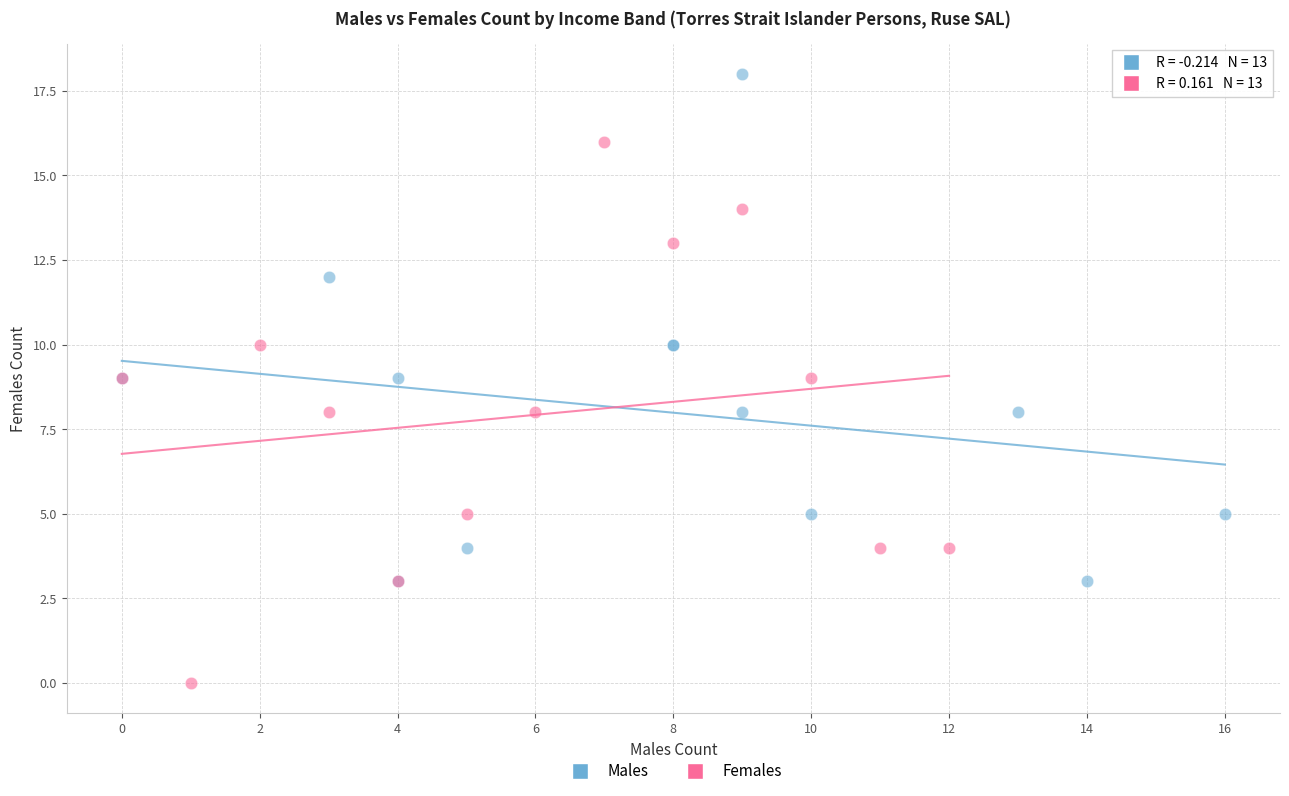

Which series reaches the minimum Y coordinate?

Females